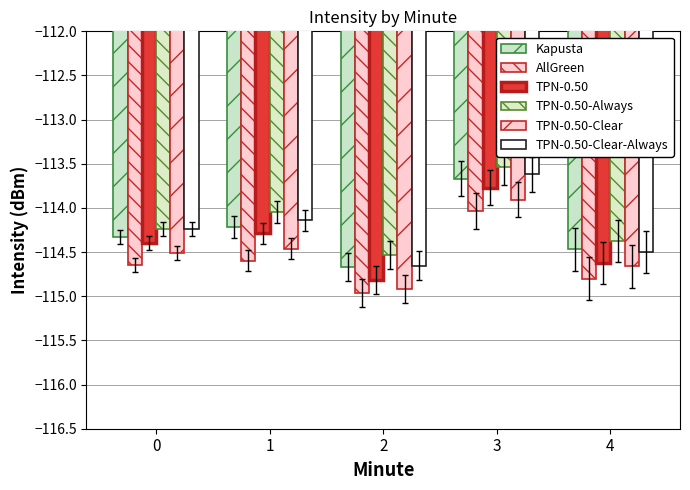

At which category is the sum across all series the highest?

3